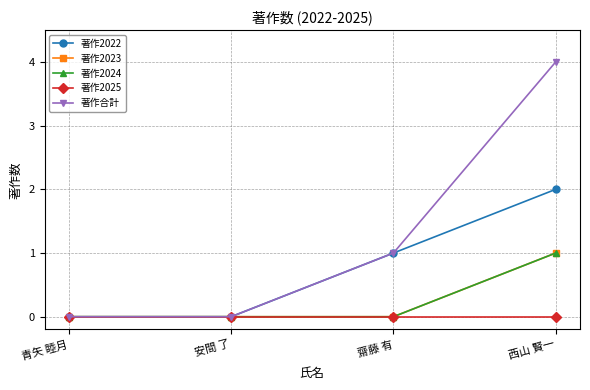

Is this an area chart (filled region under the line)?

No